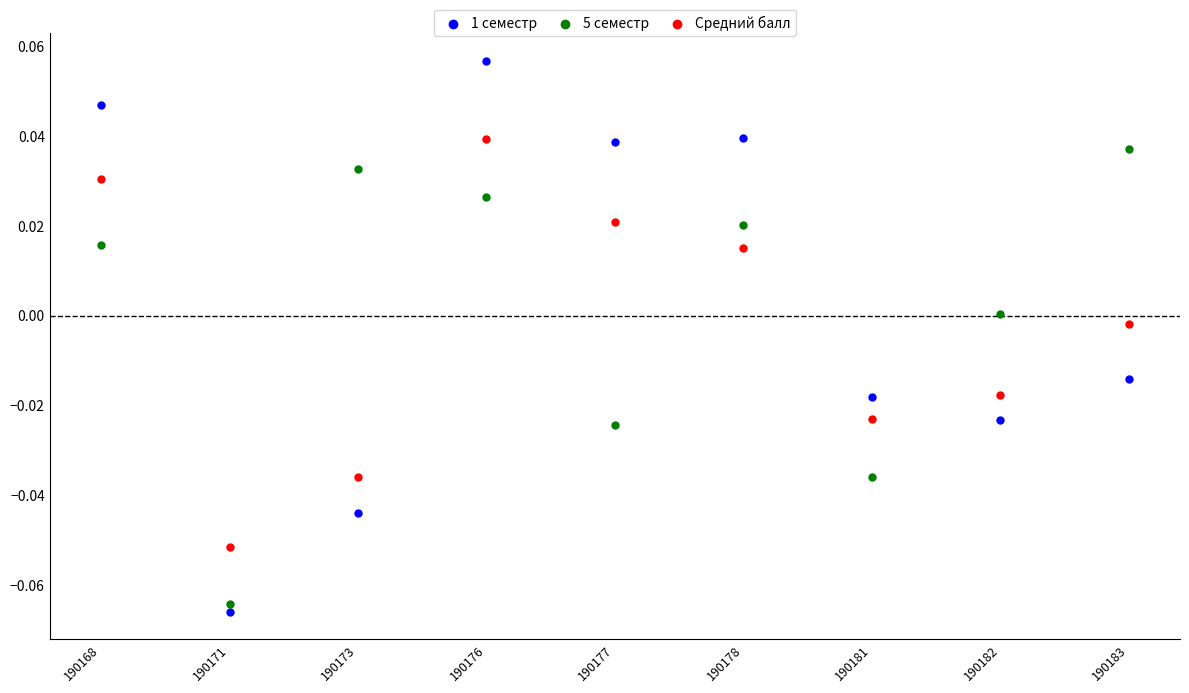

What are all the series names shown in the legend?

1 семестр, 5 семестр, Средний балл